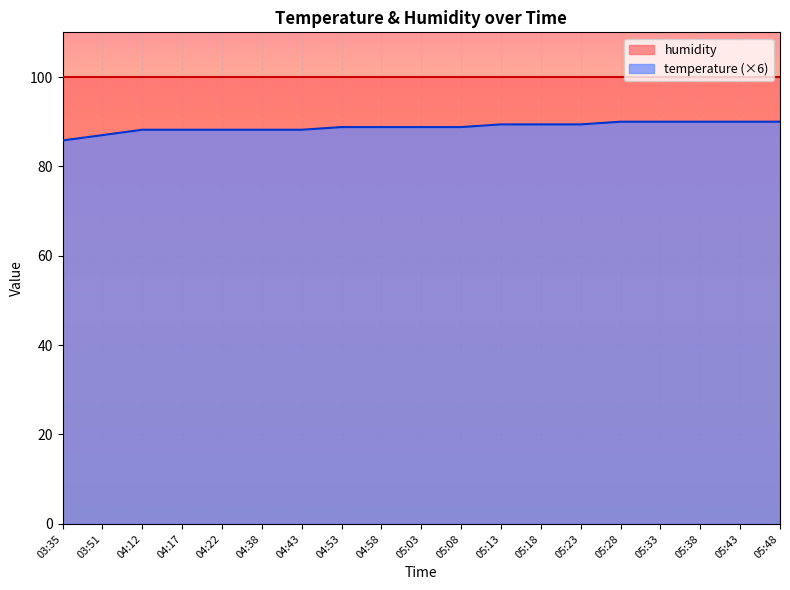

At which label does the data first exceed 88?

04:12